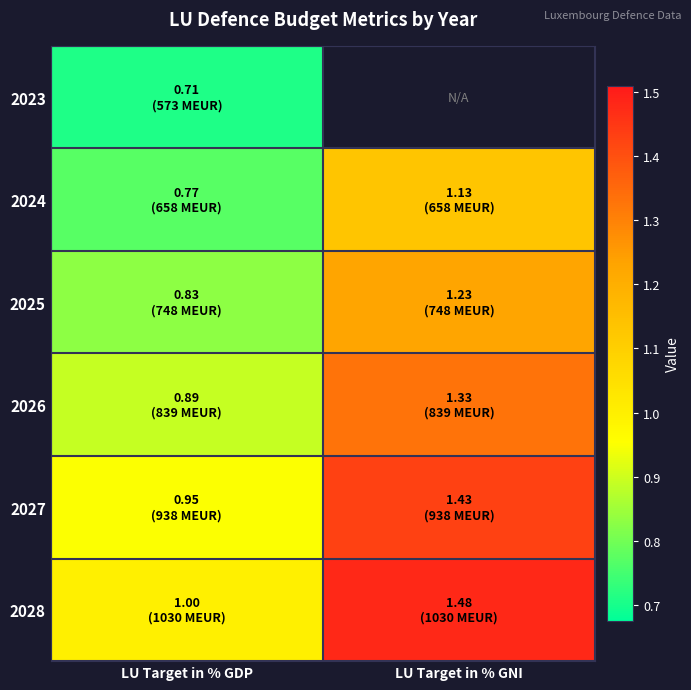

Count the 2028 values in the range 1 to 2.

2